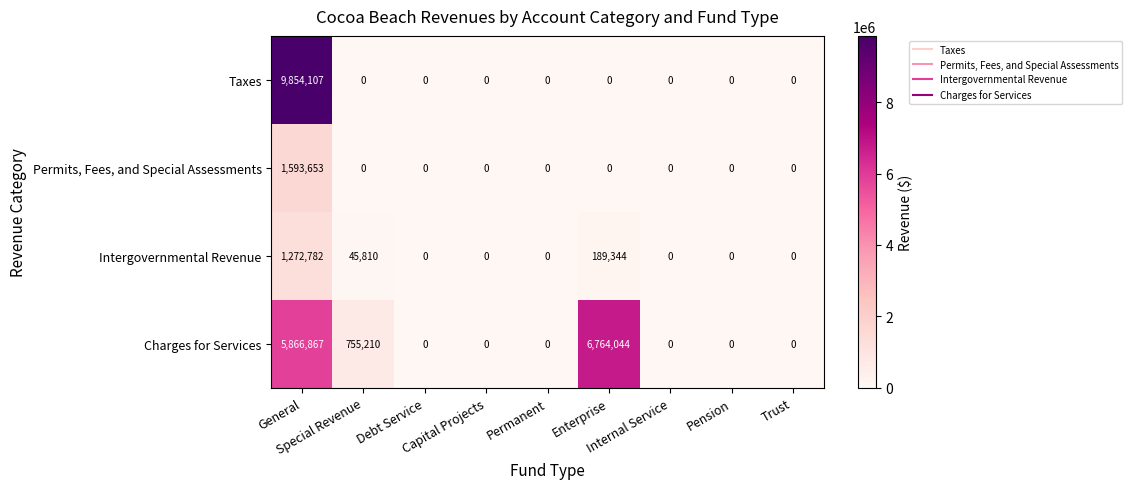

What is the greatest value displayed?

9854107